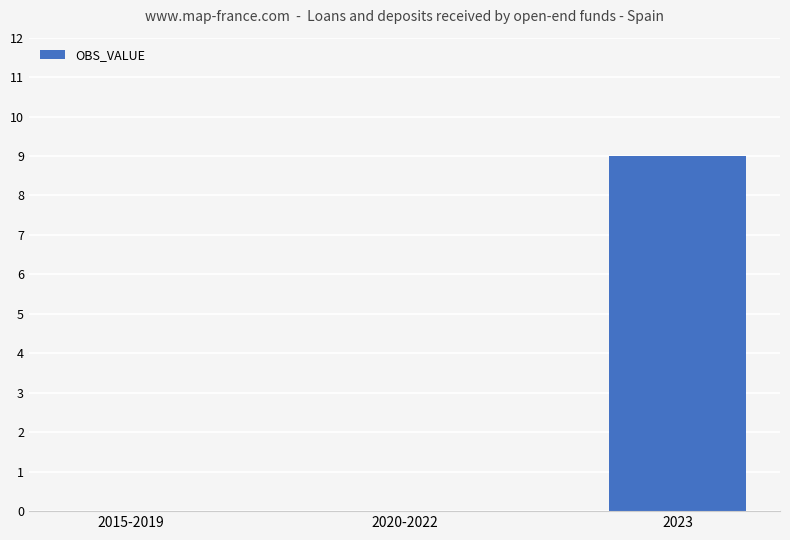

How many data points does each series have?

3